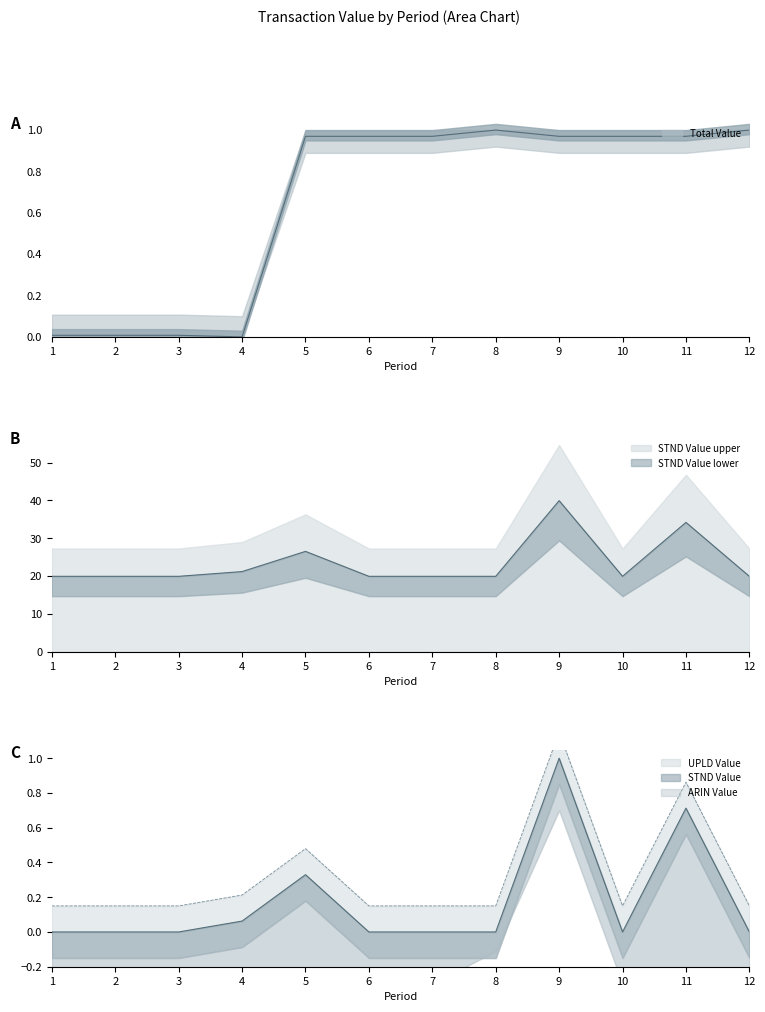

Where is the first local maximum for STND Value?

5